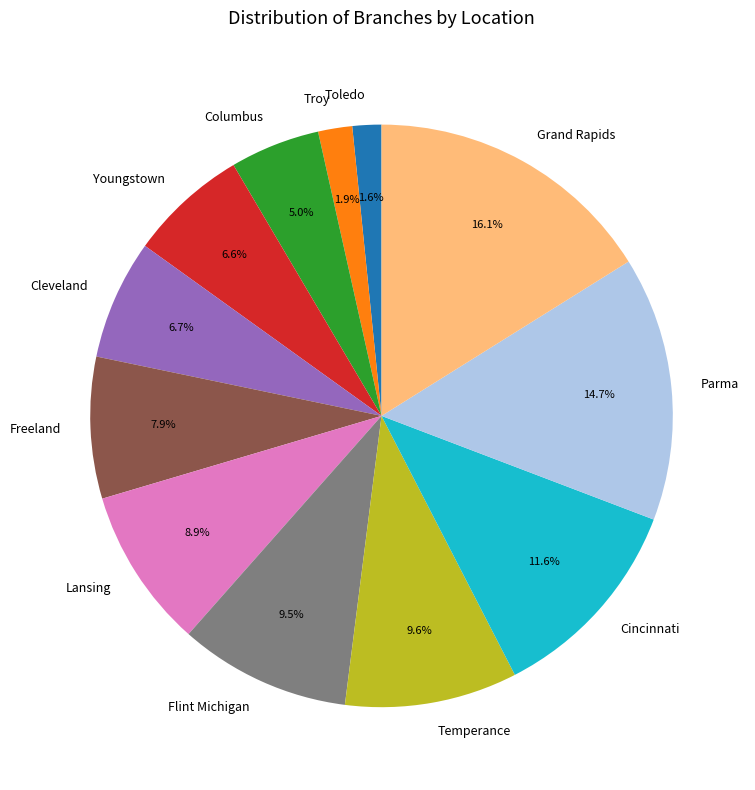

What is the total percentage of Columbus and Grand Rapids?

21.1%